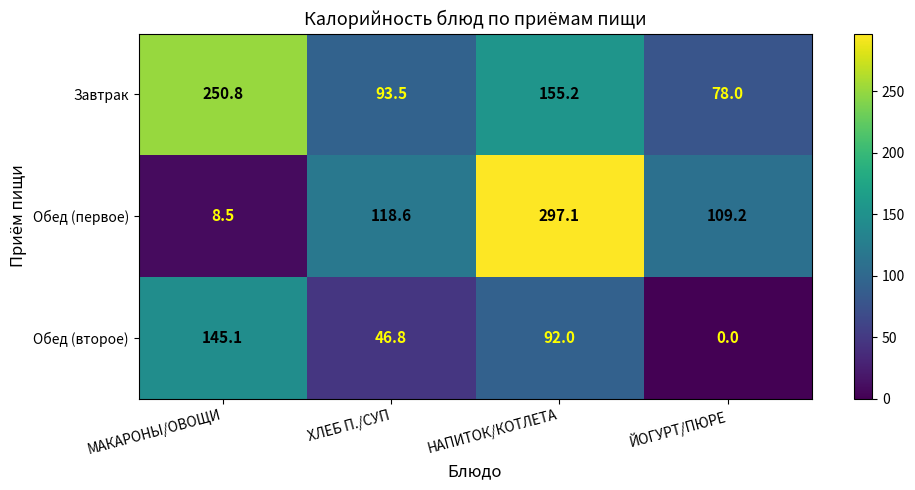

At which category is the sum across all series the highest?

НАПИТОК/КОТЛЕТА